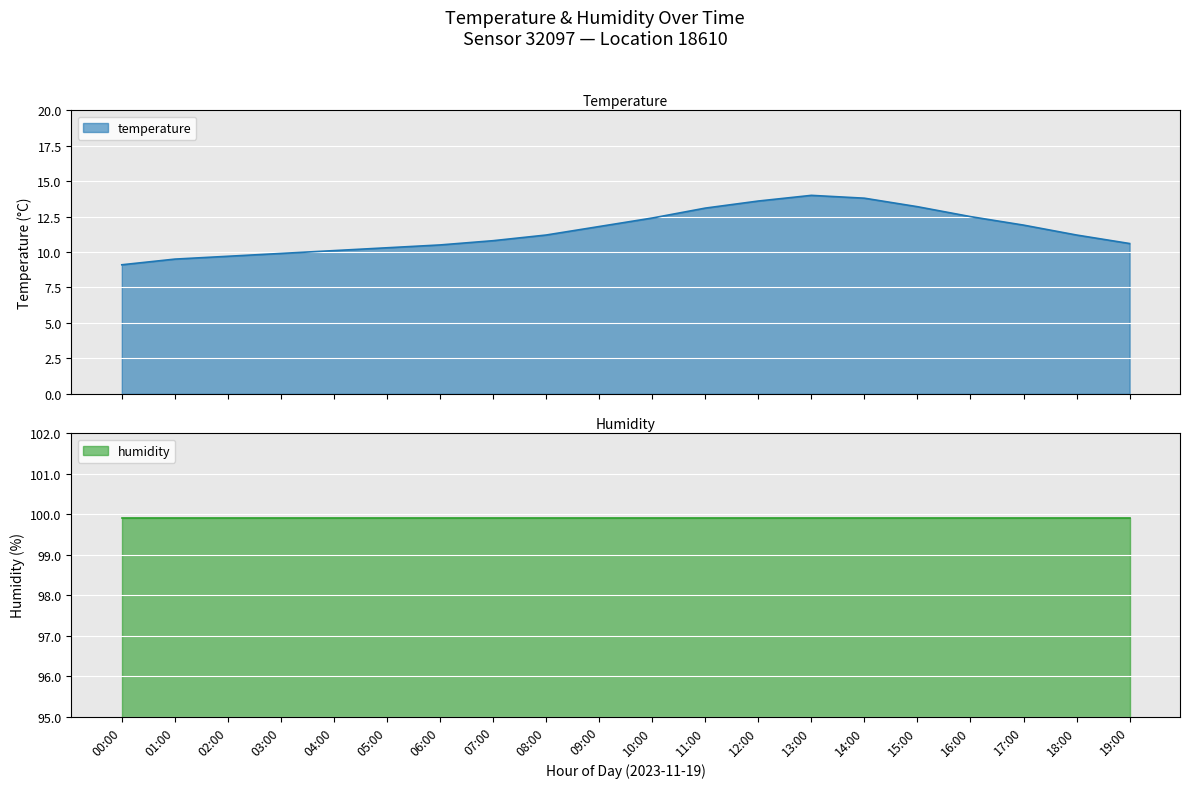

At which category does the chart reach its minimum across all series?

00:00